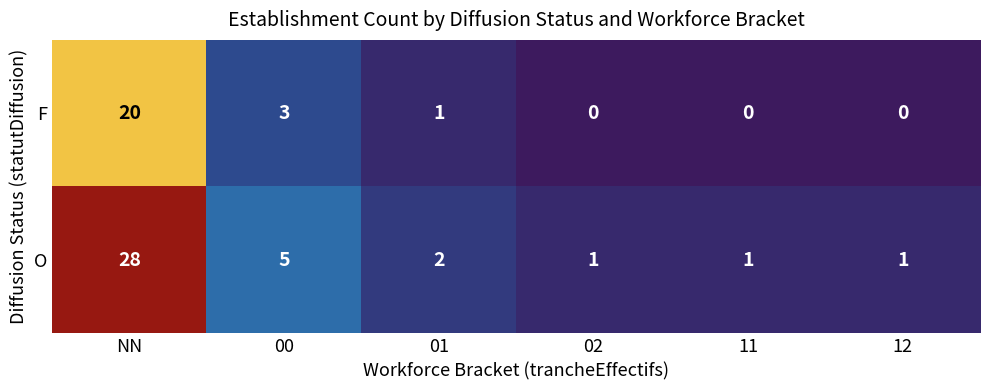

What is the total value across all series at 01?

3